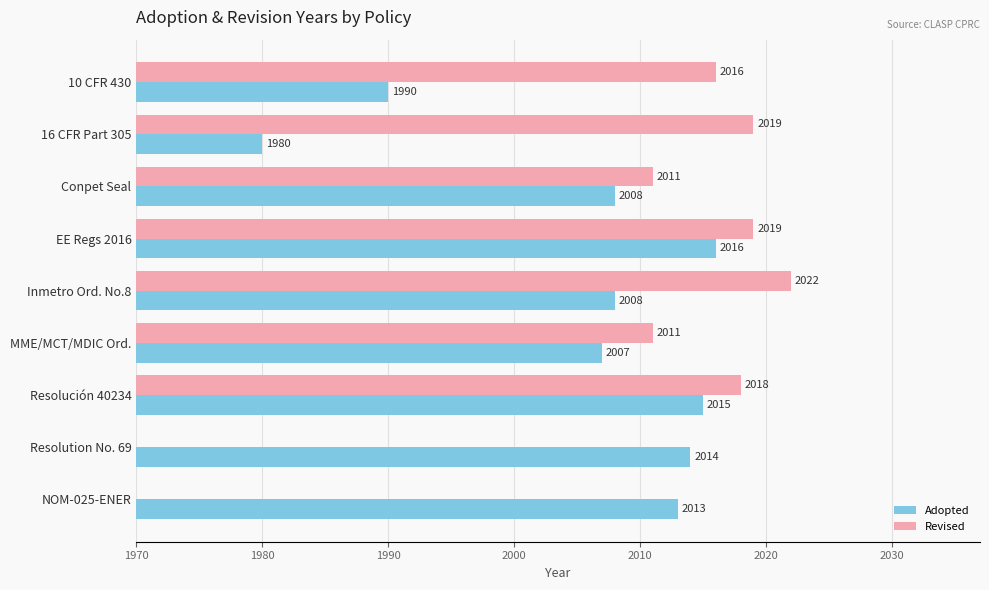

The value of Adopted at Resolution No. 69 is 2902. True or false?

False